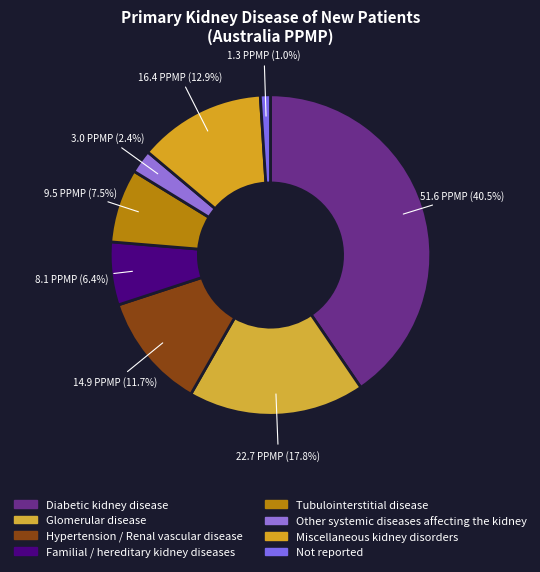

How many slices are in this pie chart?

8